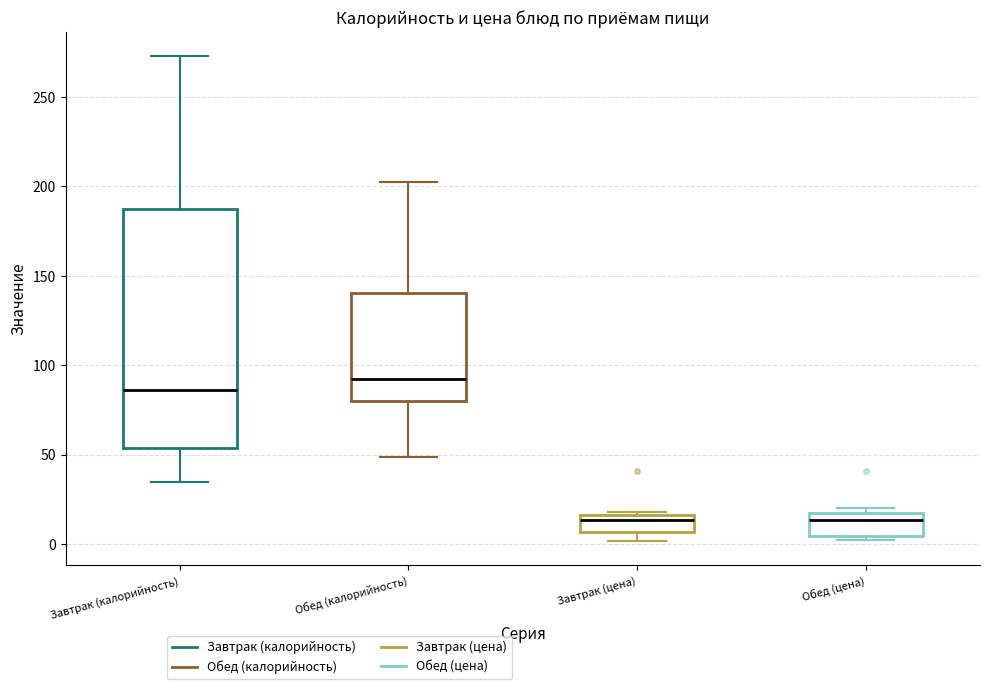

Where is the lower edge of the box for Завтрак (цена) on the y-axis? The values are not printed on the chart, so give them approximately, as read against the axis.

5